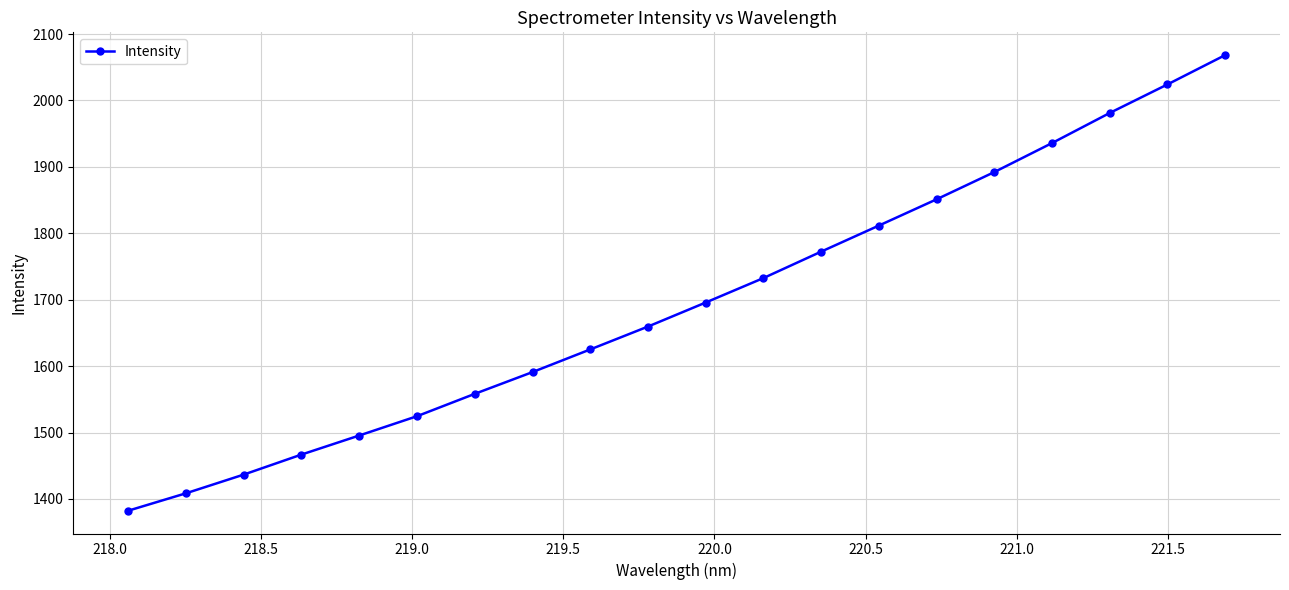

What is the difference between the maximum and second lowest values?

659.9